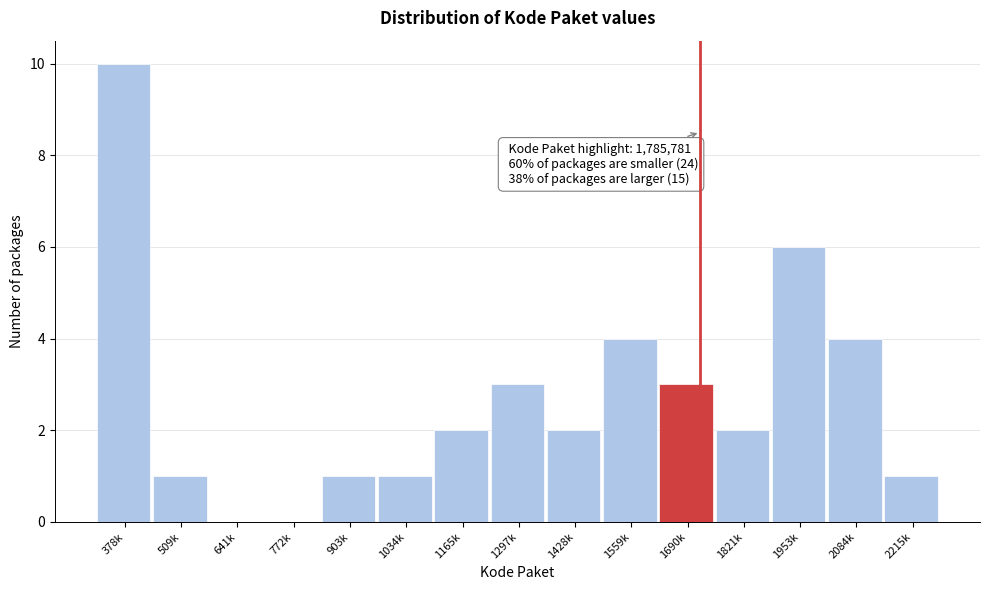

Reading left to right, extract all data points from this chart.

378k=10	509k=1	641k=0	772k=0	903k=1	1034k=1	1165k=2	1297k=3	1428k=2	1559k=4	1690k=3	1821k=2	1953k=6	2084k=4	2215k=1